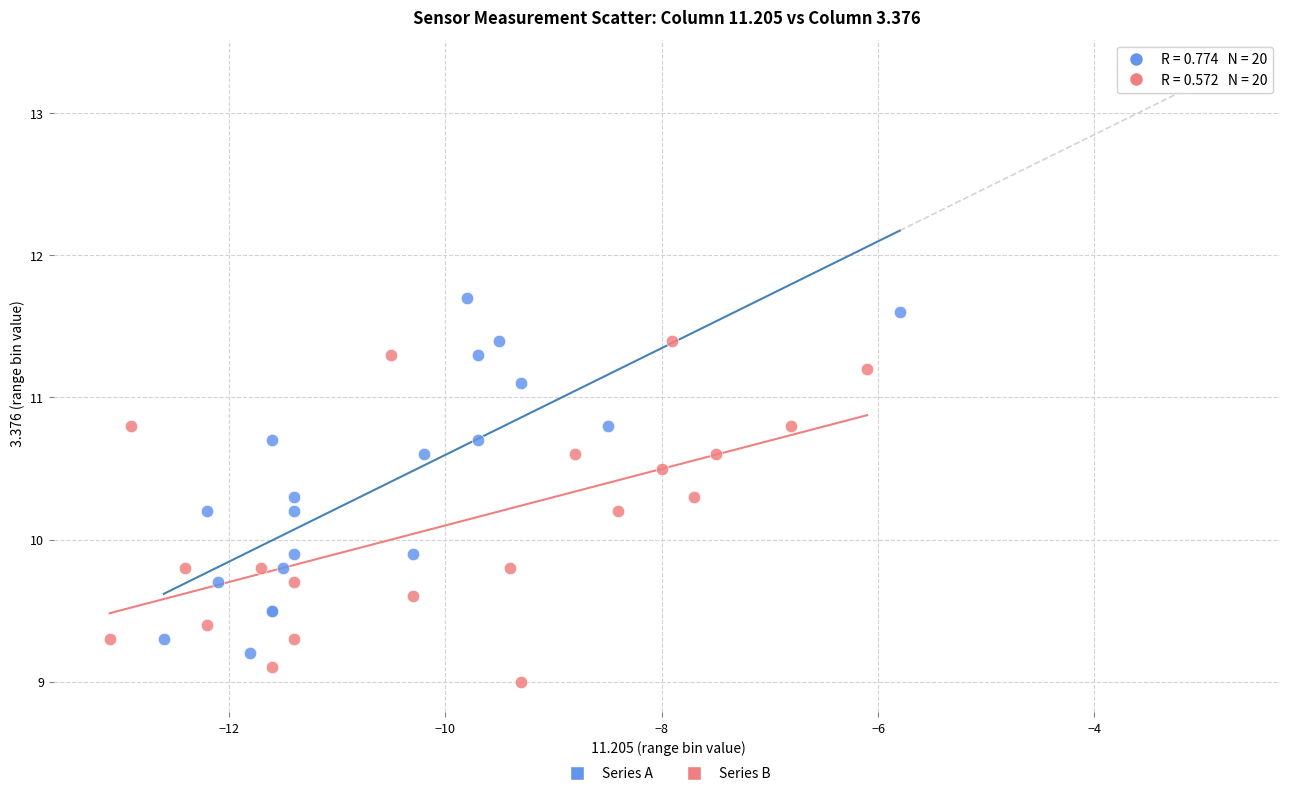

Which series reaches the minimum Y coordinate?

Series B